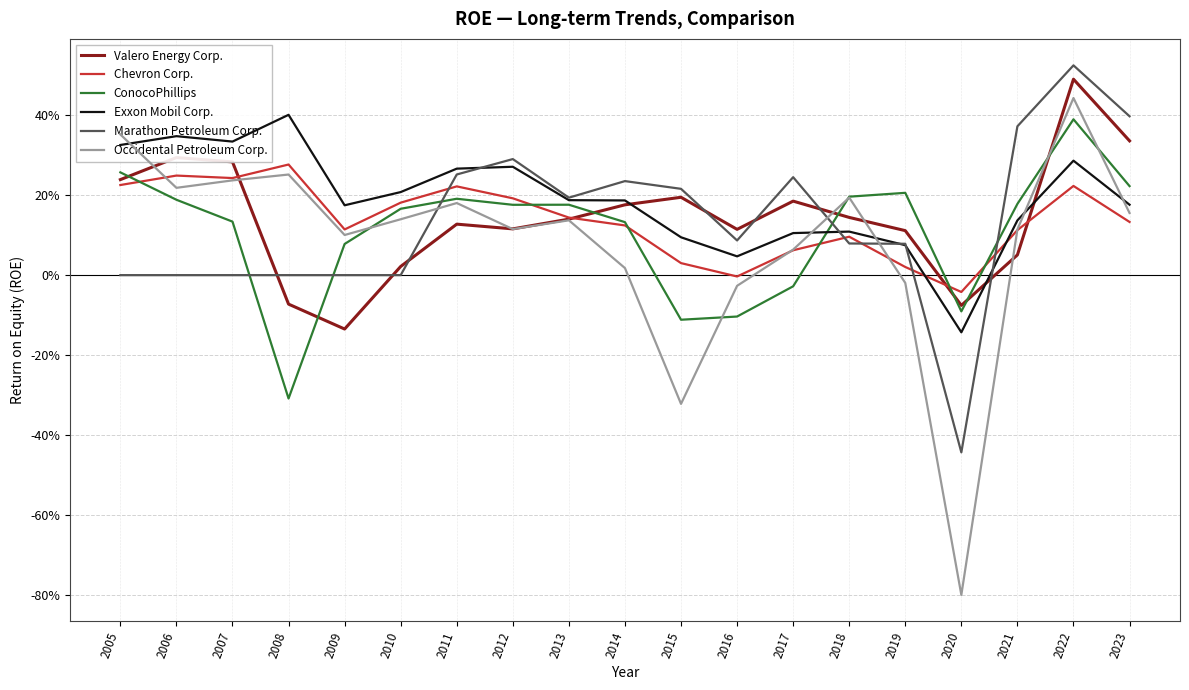

What is the minimum value for Valero Energy Corp.?

-0.1